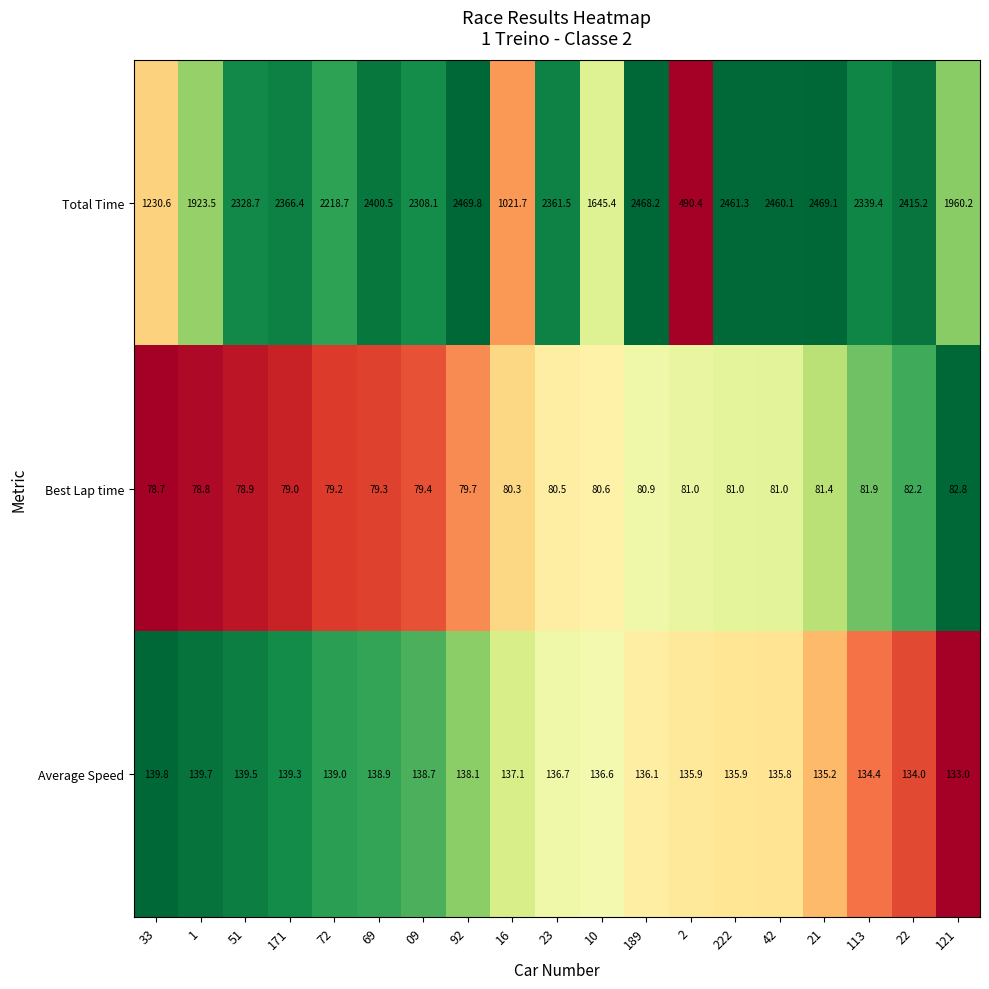

Rank the series by their maximum value, from lowest to highest.

Best Lap time, Average Speed, Total Time